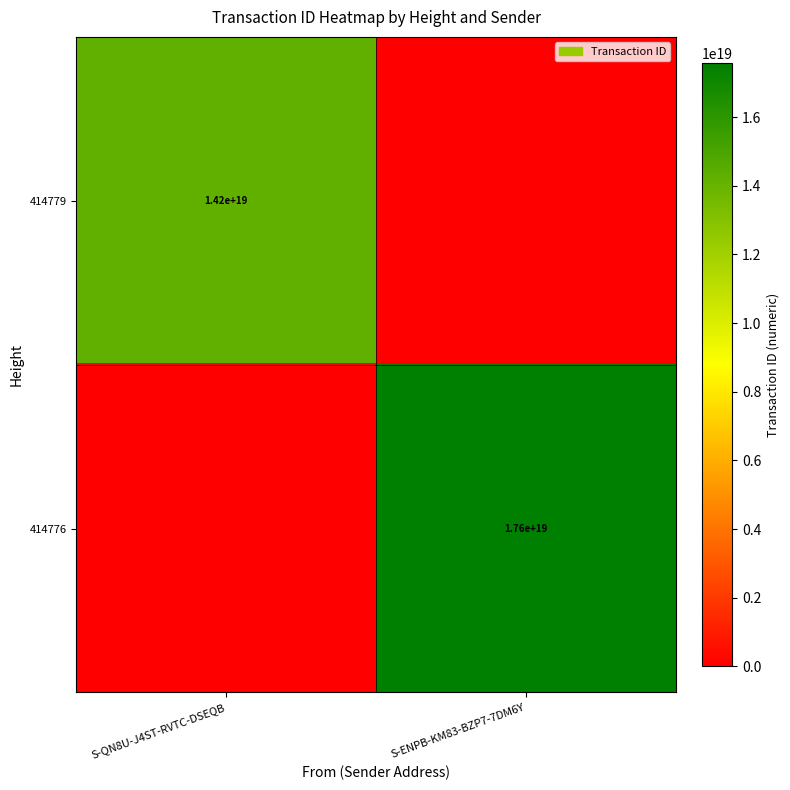

True or false: 414776 has a value of 29396834880939220992 at S-ENPB-KM83-BZP7-7DM6Y.

False